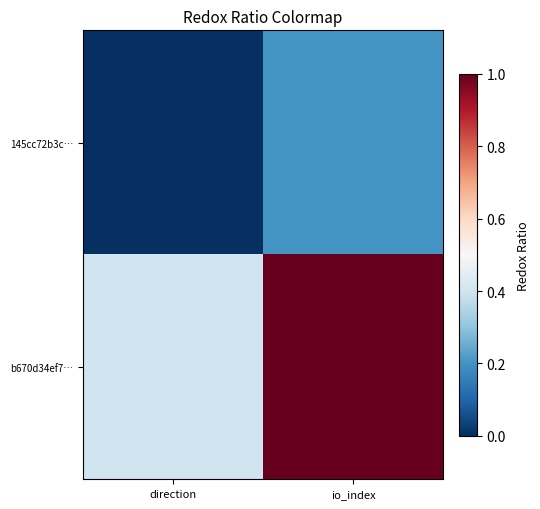

List the series in order of their peak value, highest first.

b670d34ef7…, 145cc72b3c…